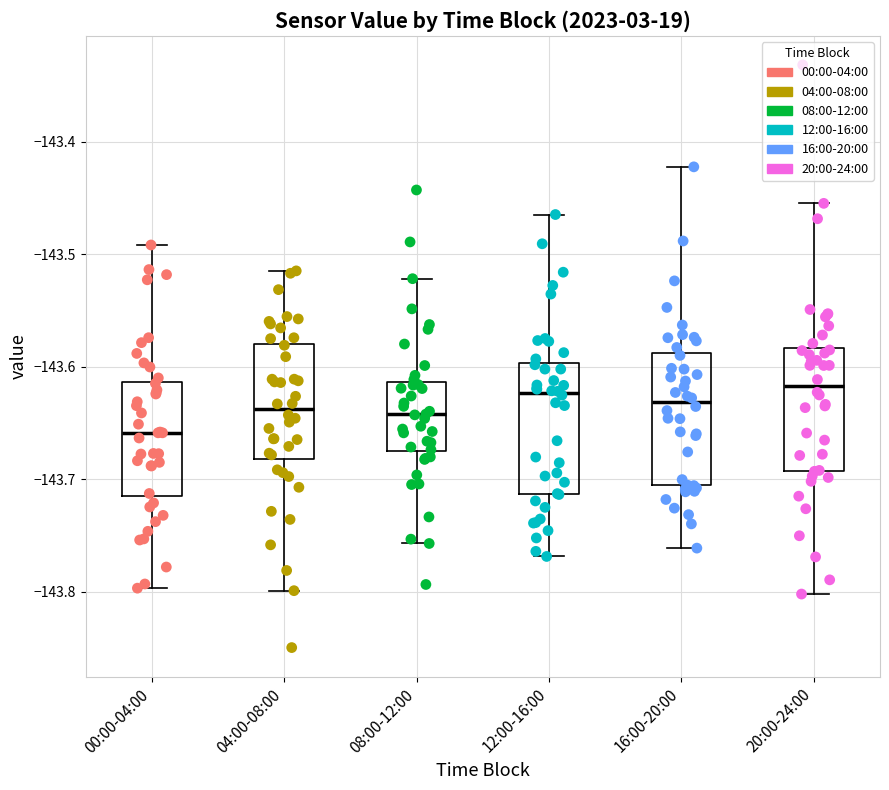

Reading left to right, transcribe this box plot: for each box, give where its median line is, the range the box spans, and where its two whiskers end, as read against the y-axis. The values are not printed on the chart, so give them approximately, as read against the axis.

00:00-04:00: median -143.66, box -143.71 to -143.61, whiskers -143.80 to -143.49
04:00-08:00: median -143.64, box -143.68 to -143.58, whiskers -143.80 to -143.51
08:00-12:00: median -143.64, box -143.68 to -143.61, whiskers -143.76 to -143.52
12:00-16:00: median -143.62, box -143.71 to -143.60, whiskers -143.77 to -143.46
16:00-20:00: median -143.63, box -143.71 to -143.59, whiskers -143.76 to -143.42
20:00-24:00: median -143.62, box -143.69 to -143.58, whiskers -143.80 to -143.45